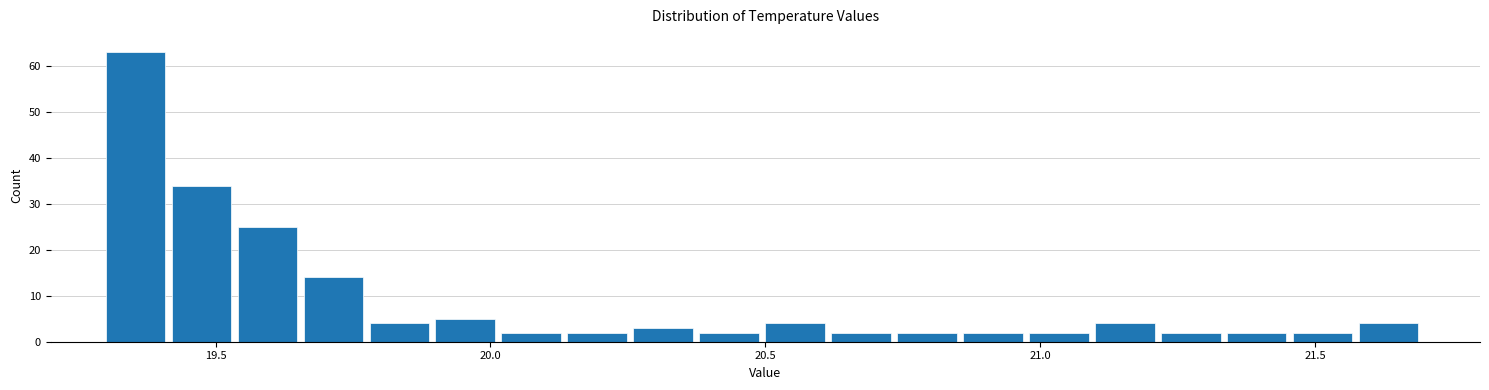

Read against the x-axis, roughly where is the centre of the tallest bar?

19.35